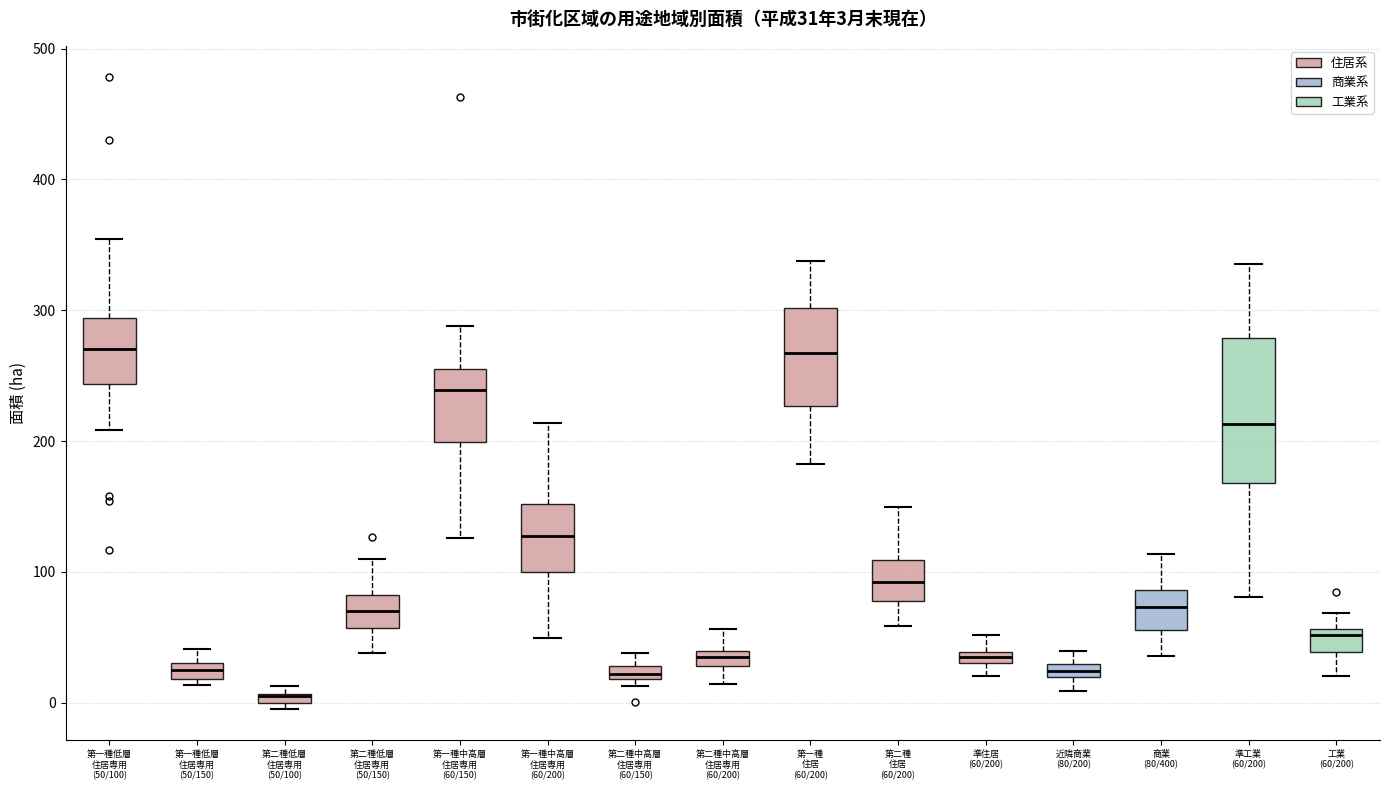

Which box is the tallest, from its lower edge to its upper edge?

準工業 (60/200)